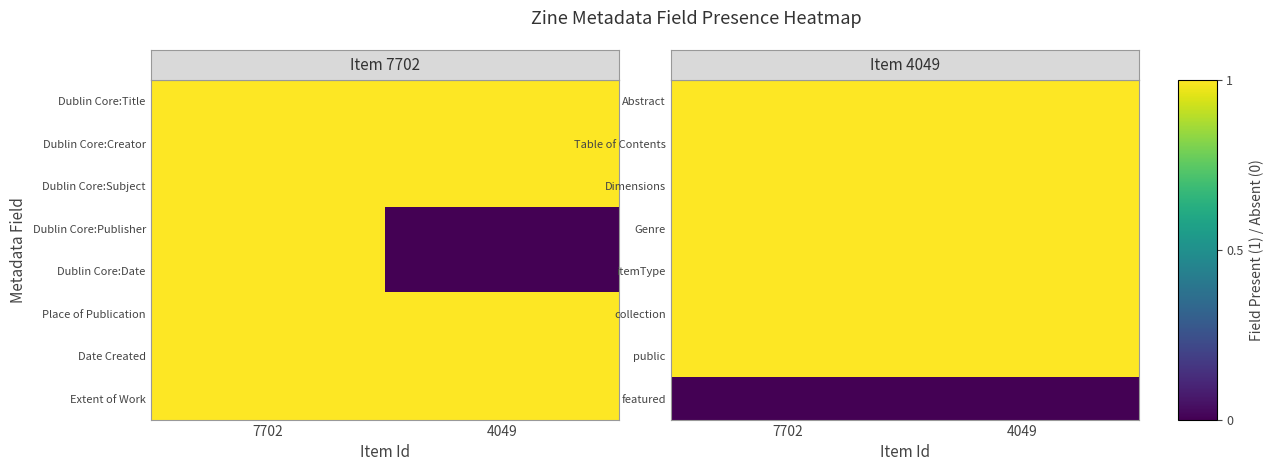

What is the maximum value for collection?

1